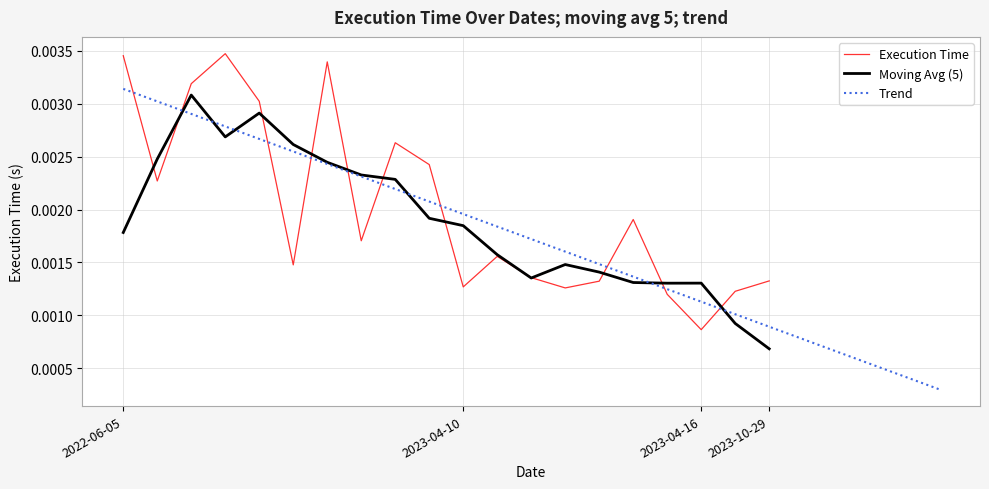

Does the chart have visible grid lines?

Yes